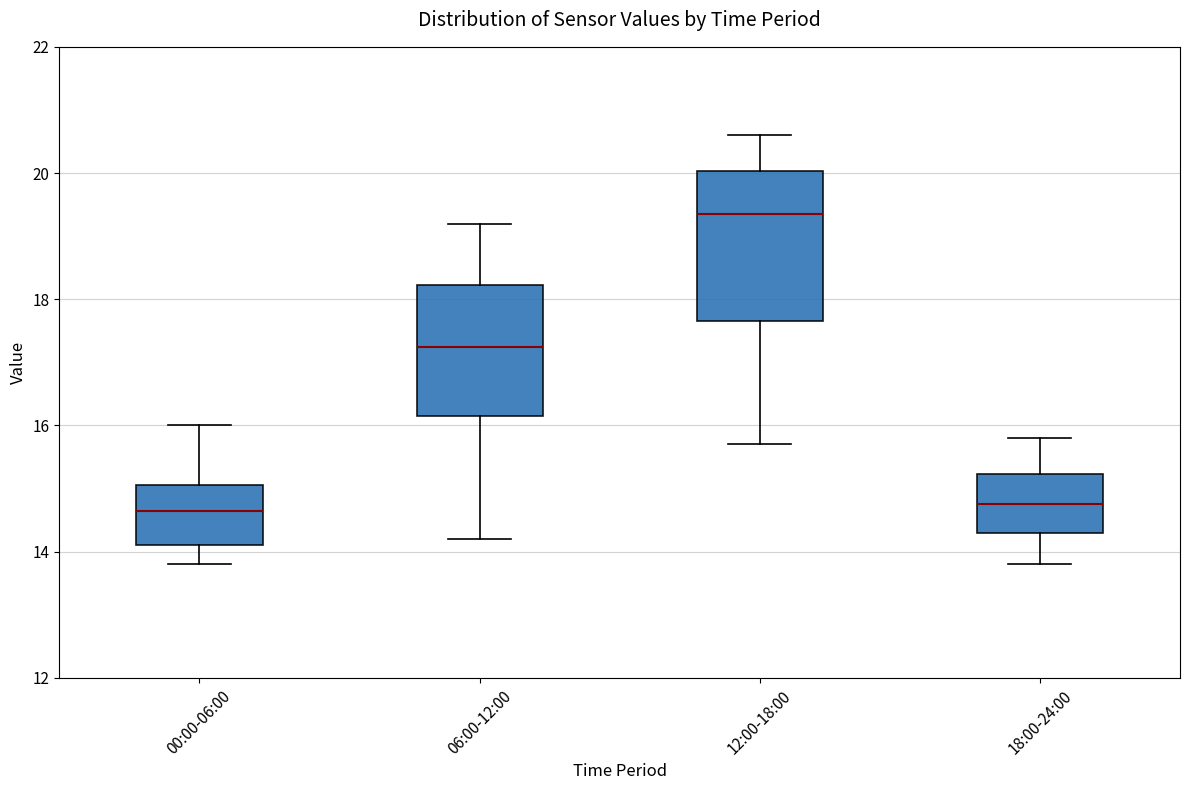

Where does the upper whisker of the box for 18:00-24:00 end on the y-axis? The values are not printed on the chart, so give them approximately, as read against the axis.

15.8